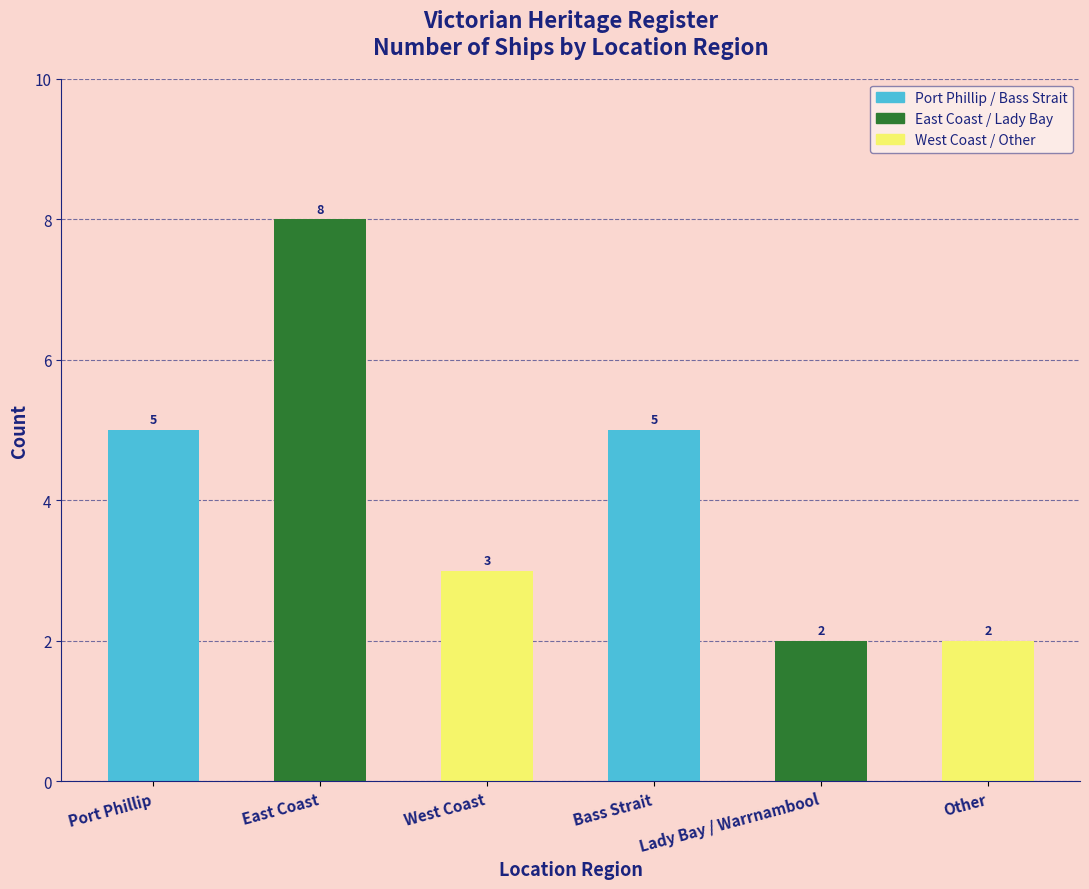

Reading right to left, extract all data points from this chart.

2	2	5	3	8	5